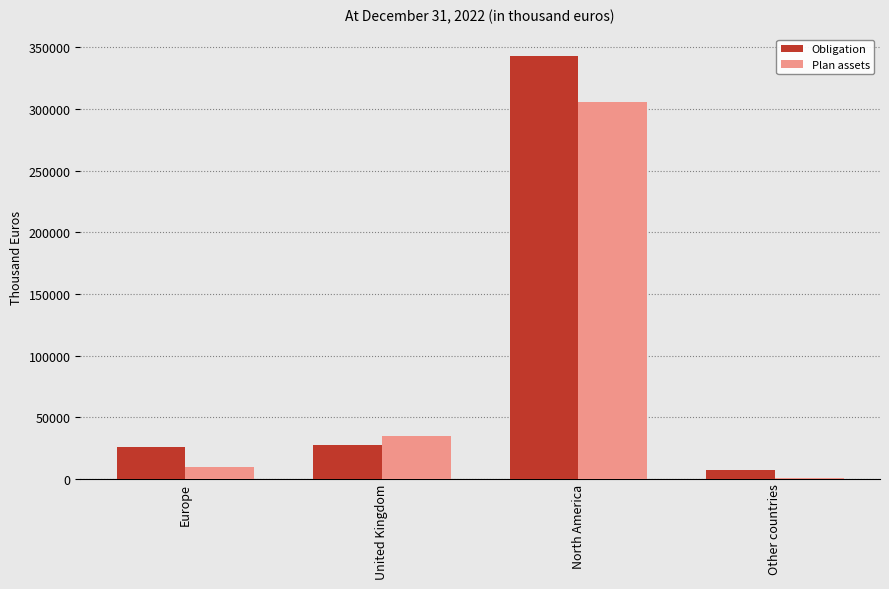

What is the total value across all series at Europe?

34811